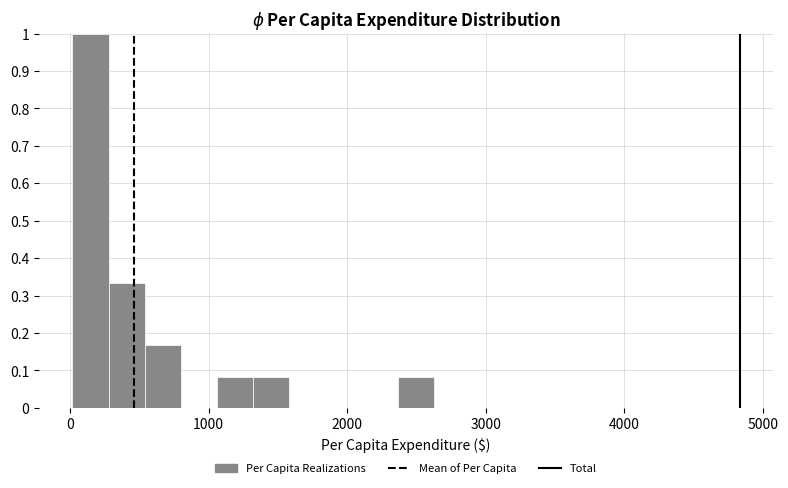

Read against the x-axis, roughly where is the centre of the tallest bar?

100